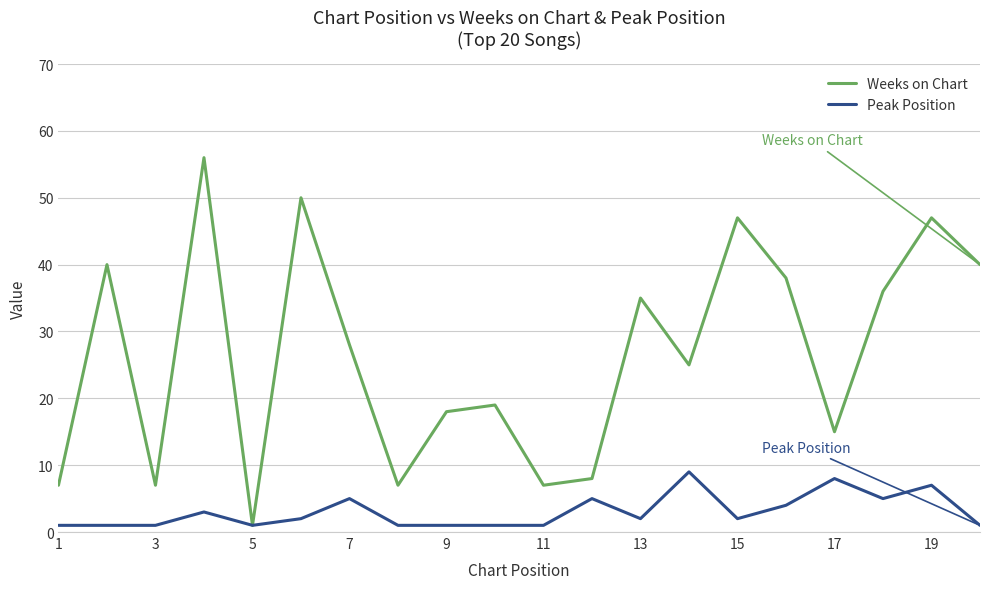

Is this an area chart (filled region under the line)?

No